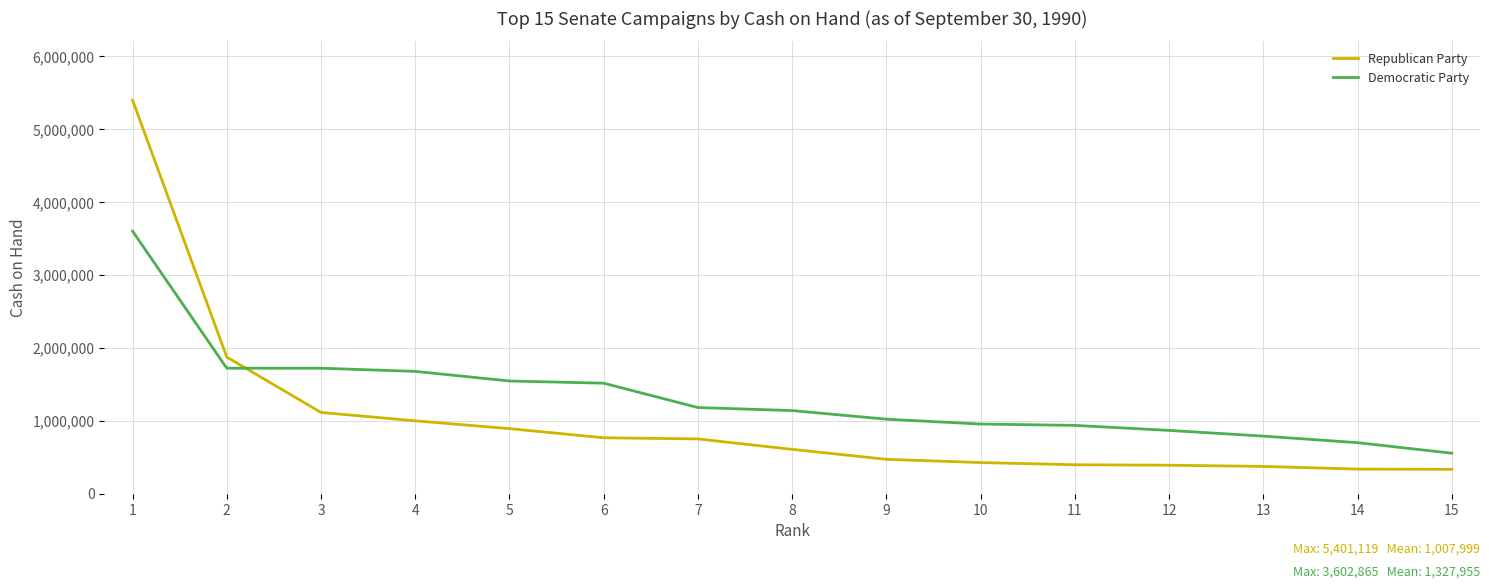

What is the difference between the highest and lowest values at 5?

653952